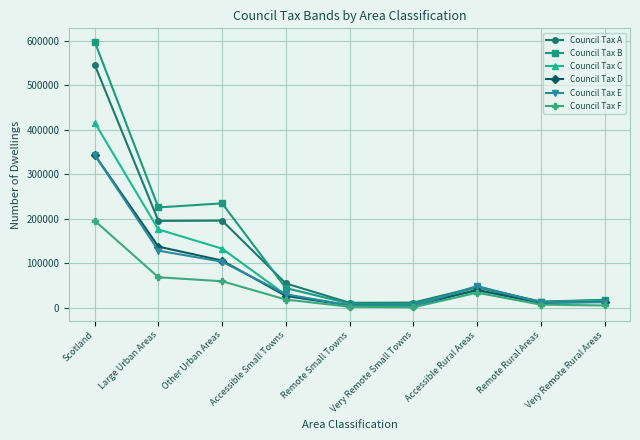

At which category is the sum across all series the highest?

Scotland